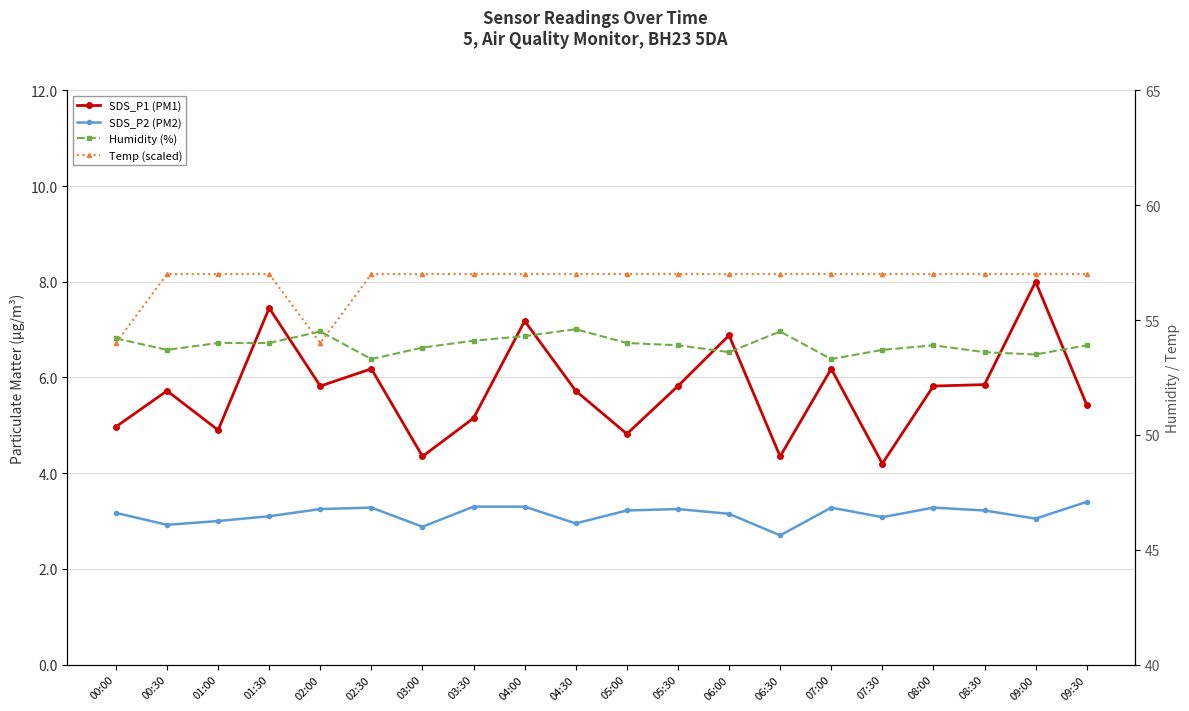

What is the average value of the Humidity (%) series?

53.9